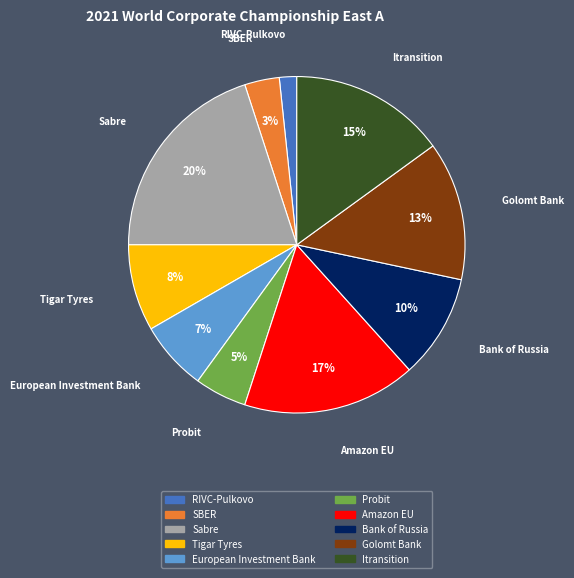

To the nearest percent, what portion does Bank of Russia represent?

10%